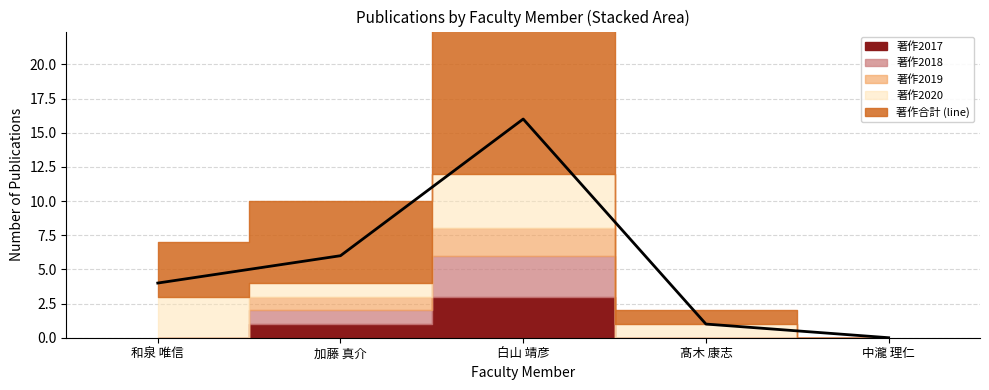

What is the label of the 2nd point from the left?

加藤 真介